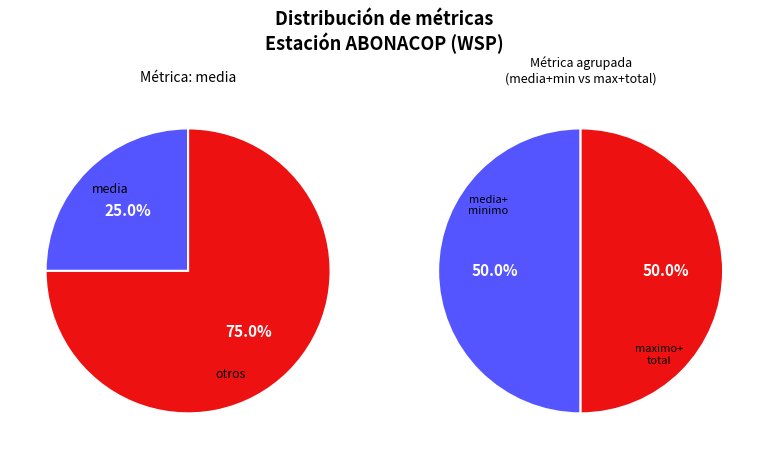

True or false: total accounts for 47% of the total.

False